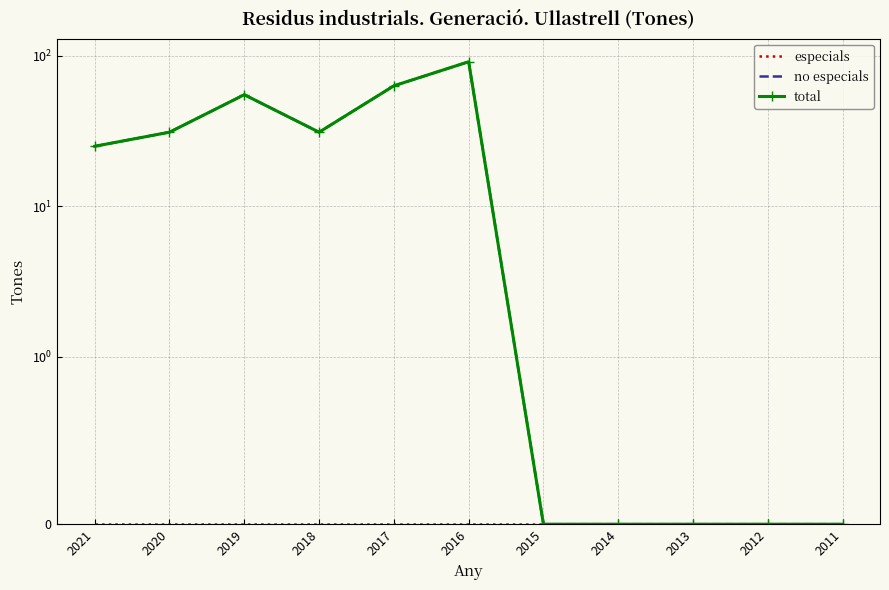

Where is the first local minimum for total?

2018